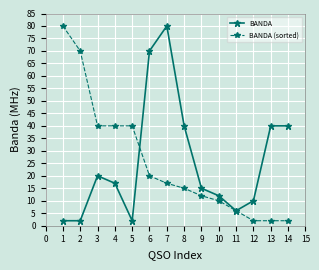

At how many categories does at least one series exceed 27?

10